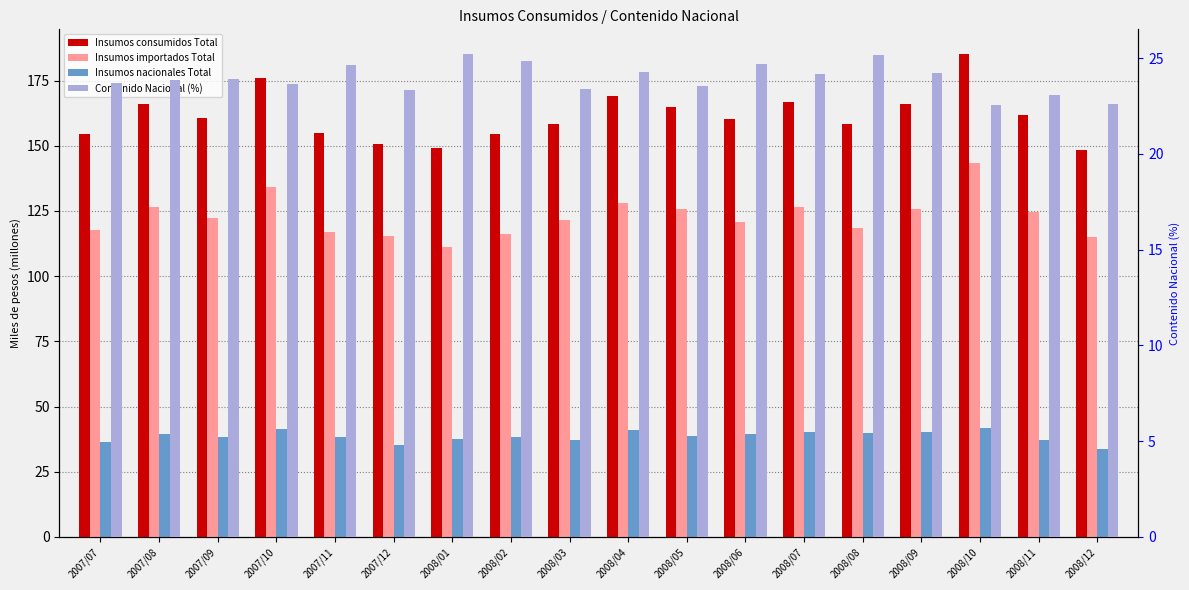

What is the difference between the maximum and minimum values in the Insumos importados Total series?

32.2